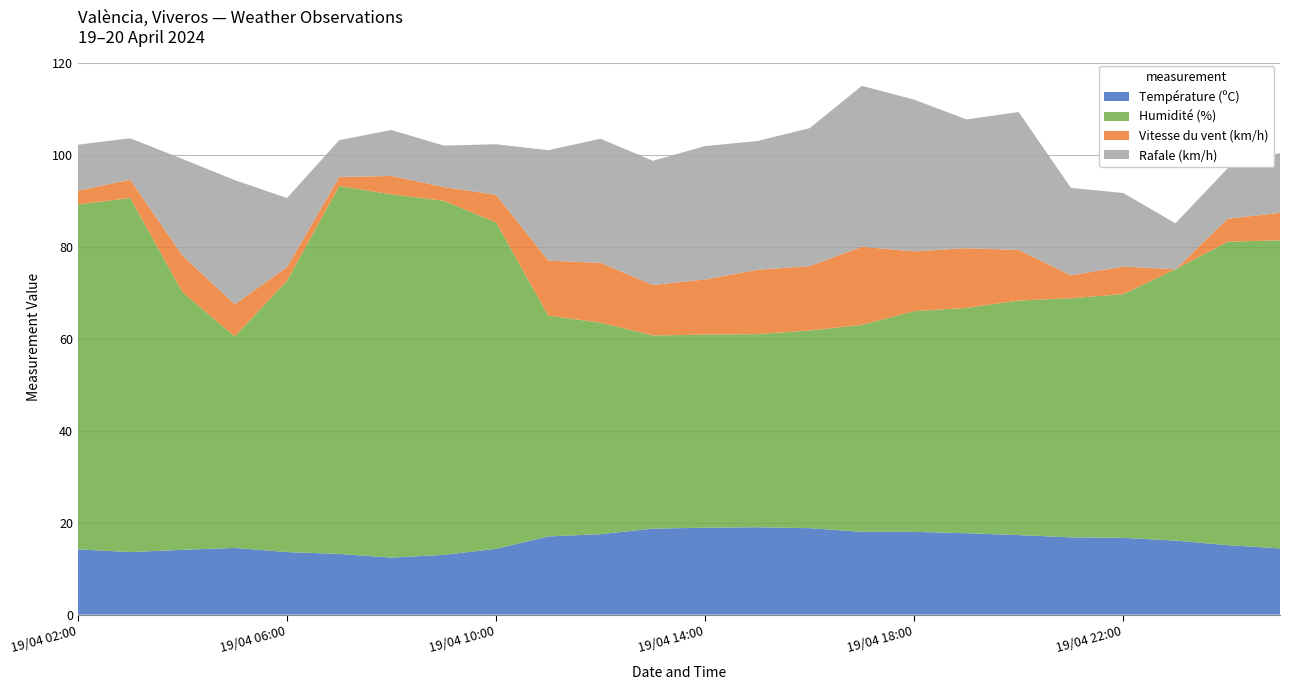

Reading right to left, transcribe all the data shown in this chart.

Température (ºC): 14.4	15.1	16.1	16.7	16.8	17.3	17.7	18.0	18.0	18.8	19.0	18.9	18.7	17.5	17.0	14.3	13.0	12.4	13.2	13.6	14.5	14.1	13.6	14.2
Humidité (%): 67.0	66.0	59.0	53.0	52.0	51.0	49.0	48.0	45.0	43.0	42.0	42.0	42.0	46.0	48.0	71.0	77.0	79.0	80.0	59.0	46.0	56.0	77.0	75.0
Vitesse du vent (km/h): 6.0	5.0	0.0	6.0	5.0	11.0	13.0	13.0	17.0	14.0	14.0	12.0	11.0	13.0	12.0	6.0	3.0	4.0	2.0	3.0	7.0	8.0	4.0	3.0
Rafale (km/h): 13.0	11.0	10.0	16.0	19.0	30.0	28.0	33.0	35.0	30.0	28.0	29.0	27.0	27.0	24.0	11.0	9.0	10.0	8.0	15.0	27.0	21.0	9.0	10.0